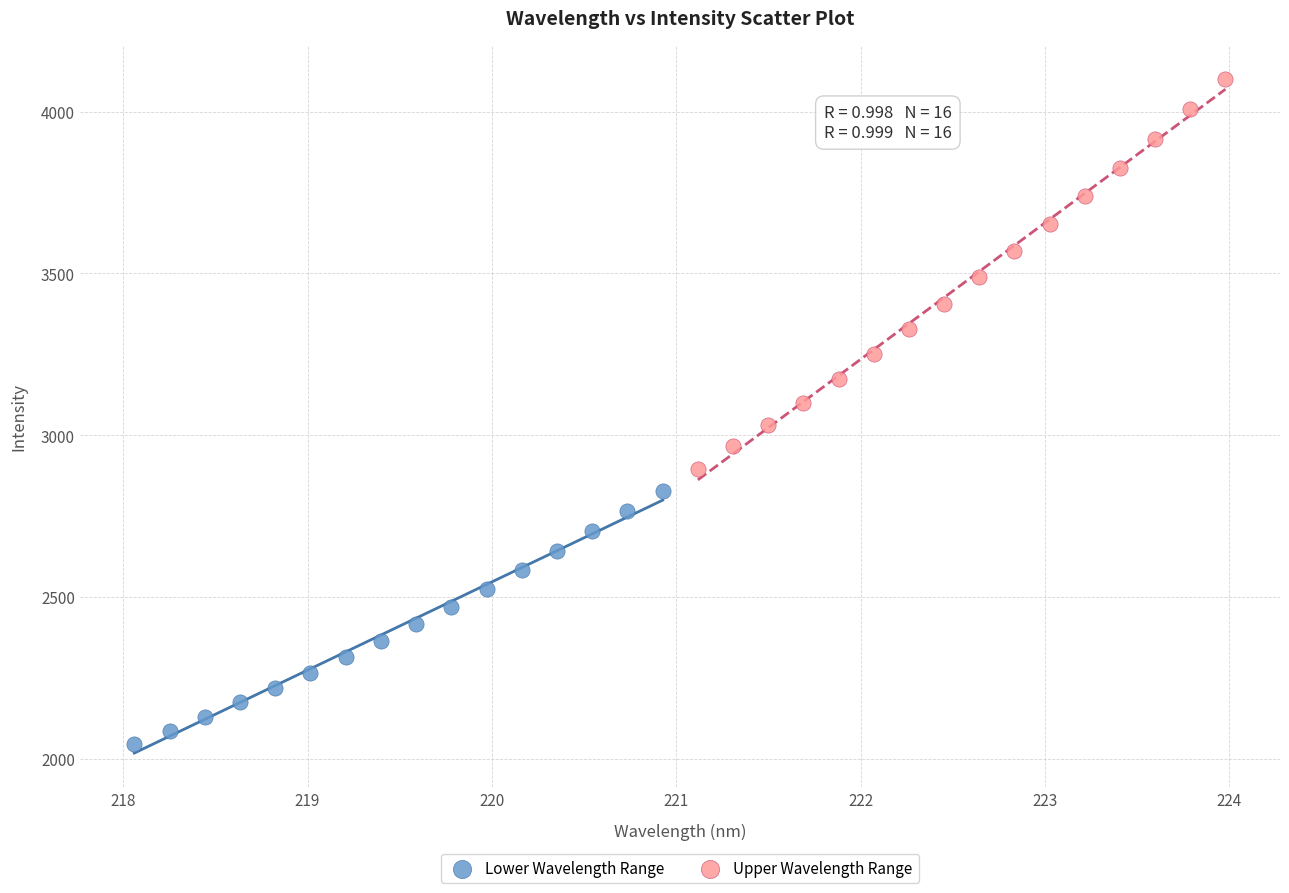

Which series has the largest Y range (max minus min)?

Upper Wavelength Range